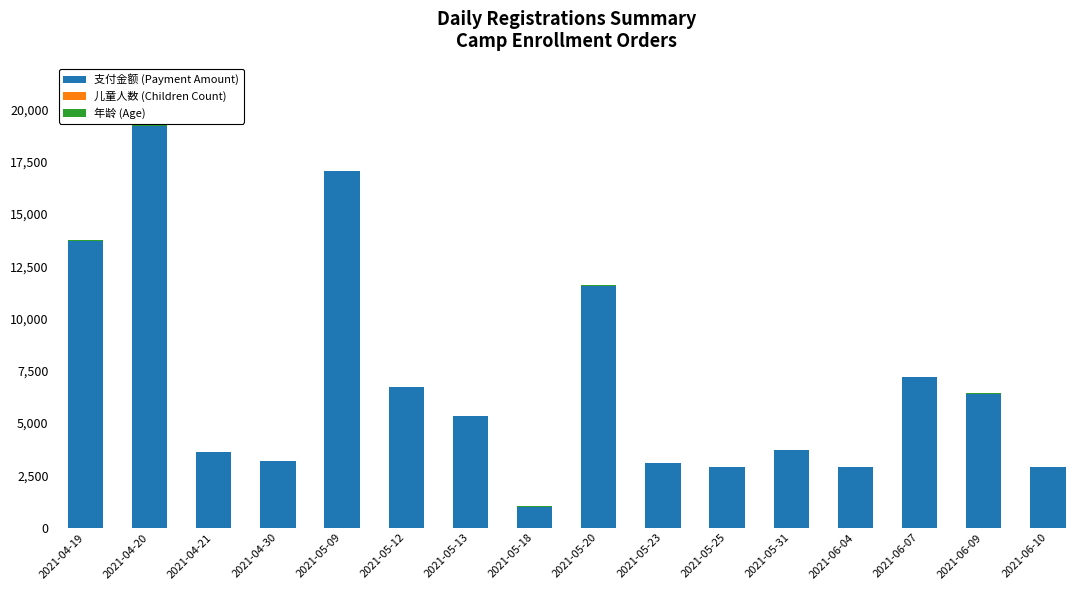

At which category is the sum across all series the highest?

2021-04-20